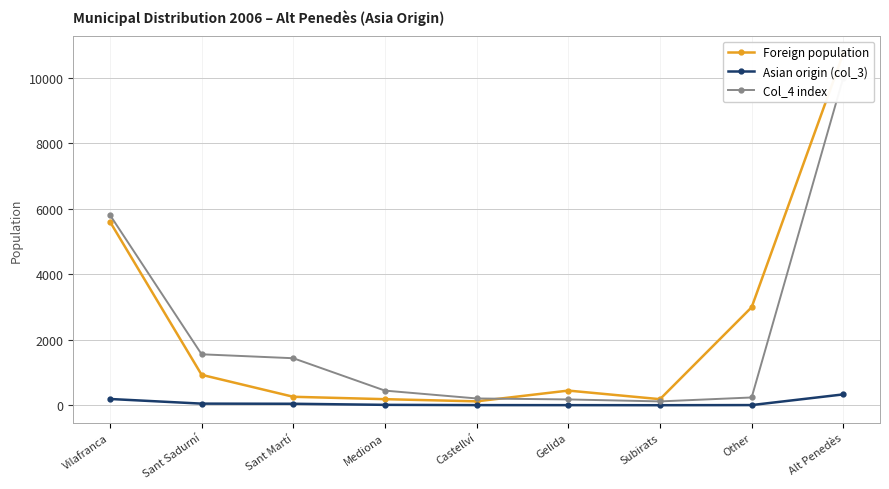

Rank the series by their maximum value, from lowest to highest.

Asian origin (col_3), Col_4 index, Foreign population